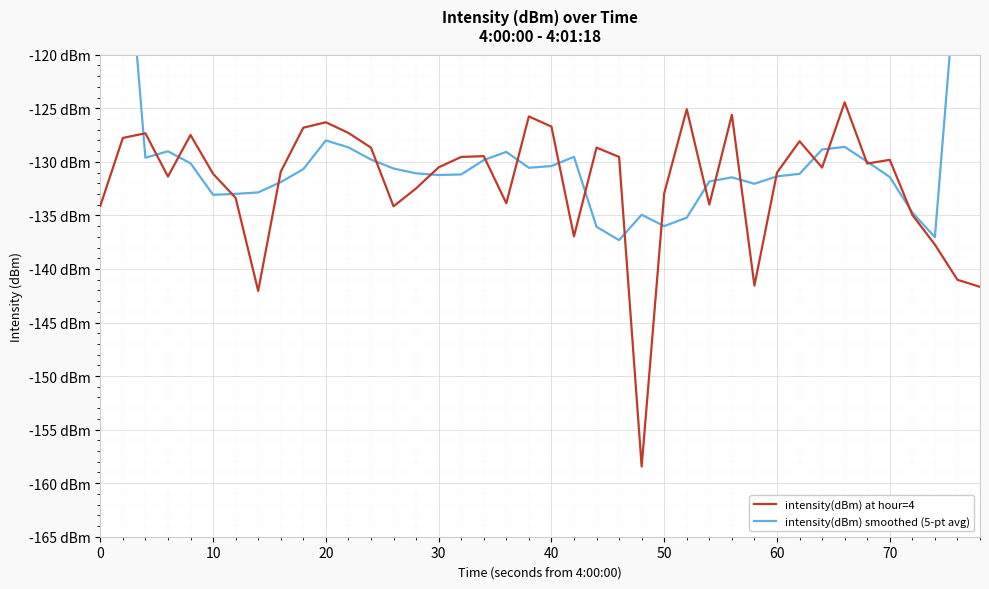

Which series has the widest spread of values?

intensity(dBm) smoothed (5-pt avg)